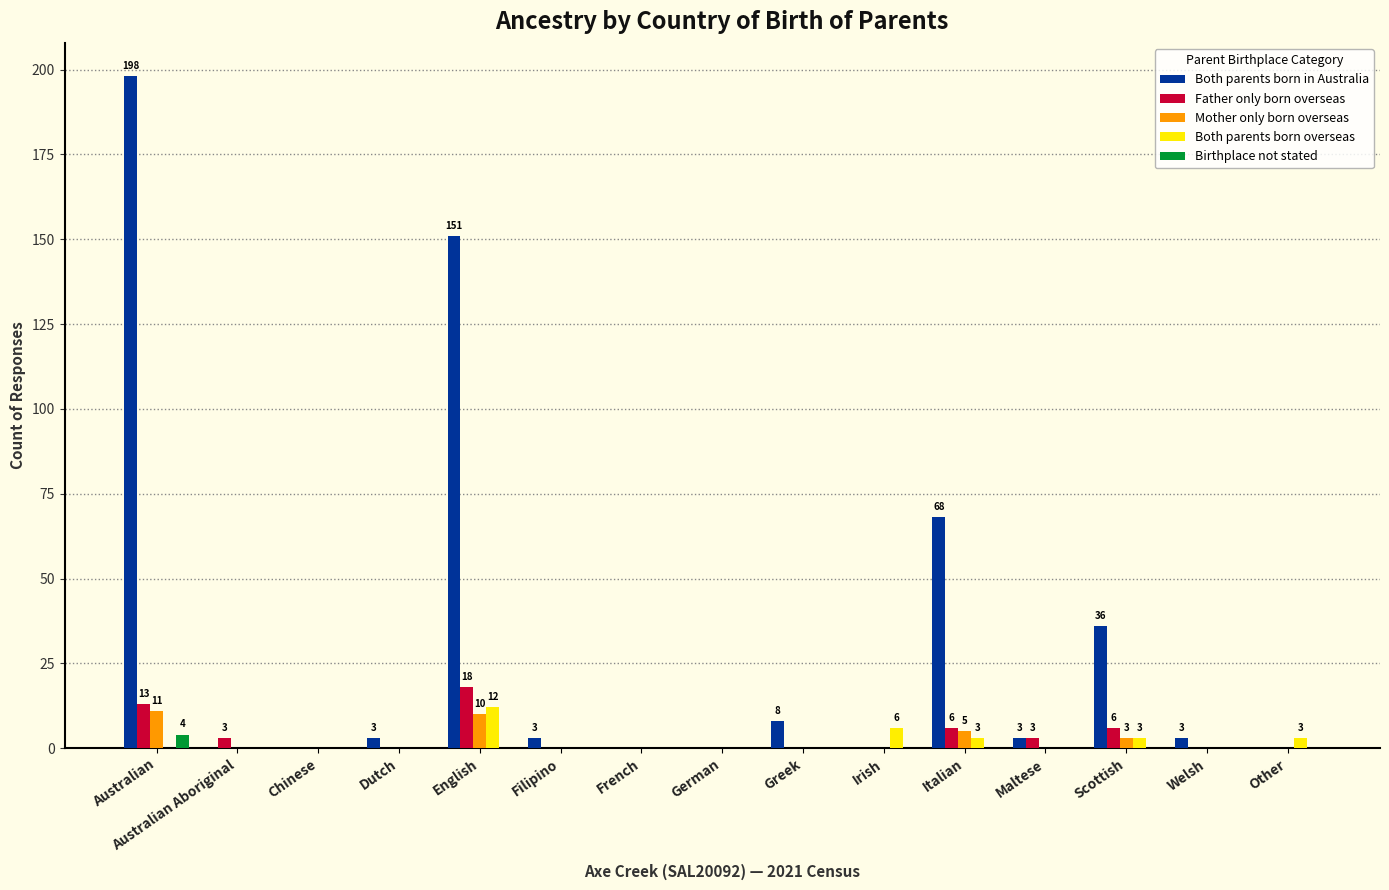

At which category is the sum across all series the highest?

Australian